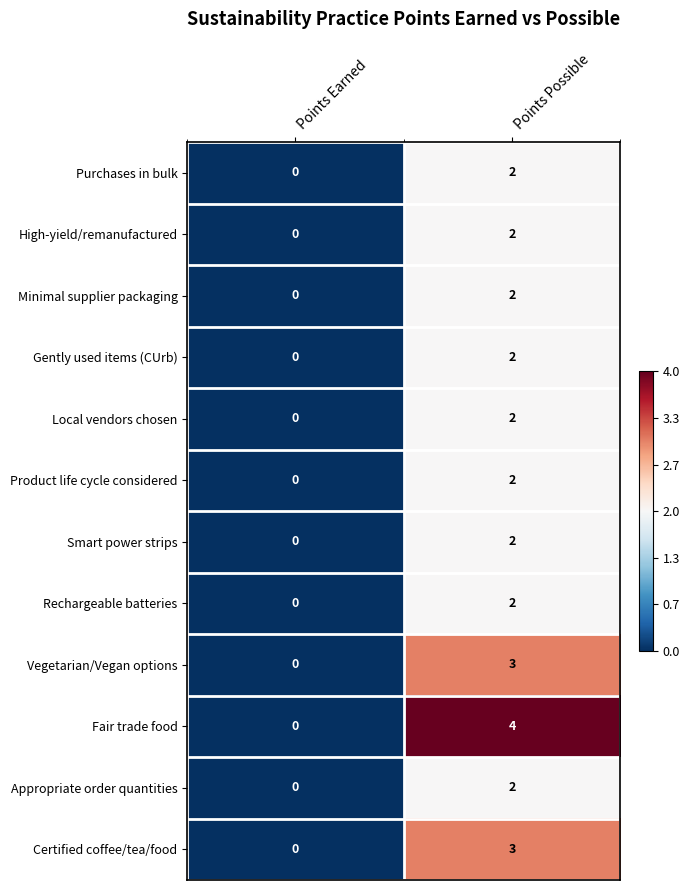

At which category is the sum across all series the highest?

Points Possible